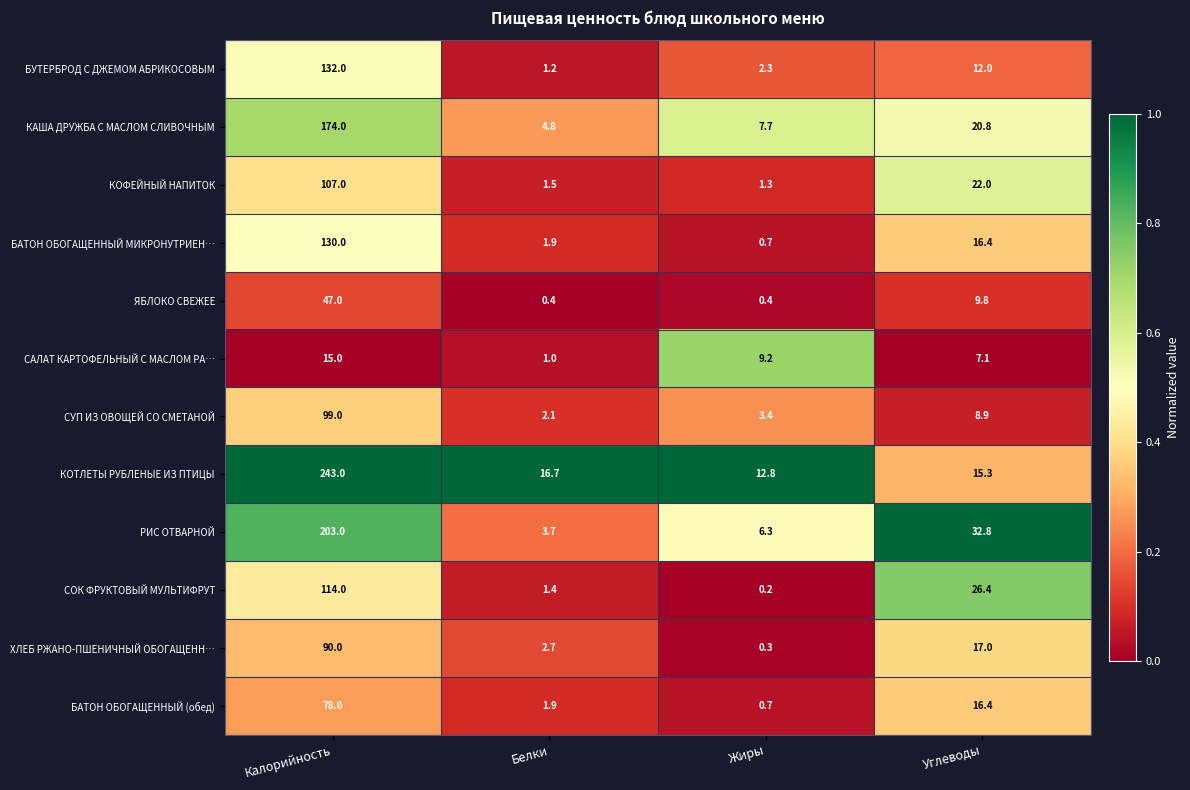

At which category does the chart reach its peak across all series?

Калорийность